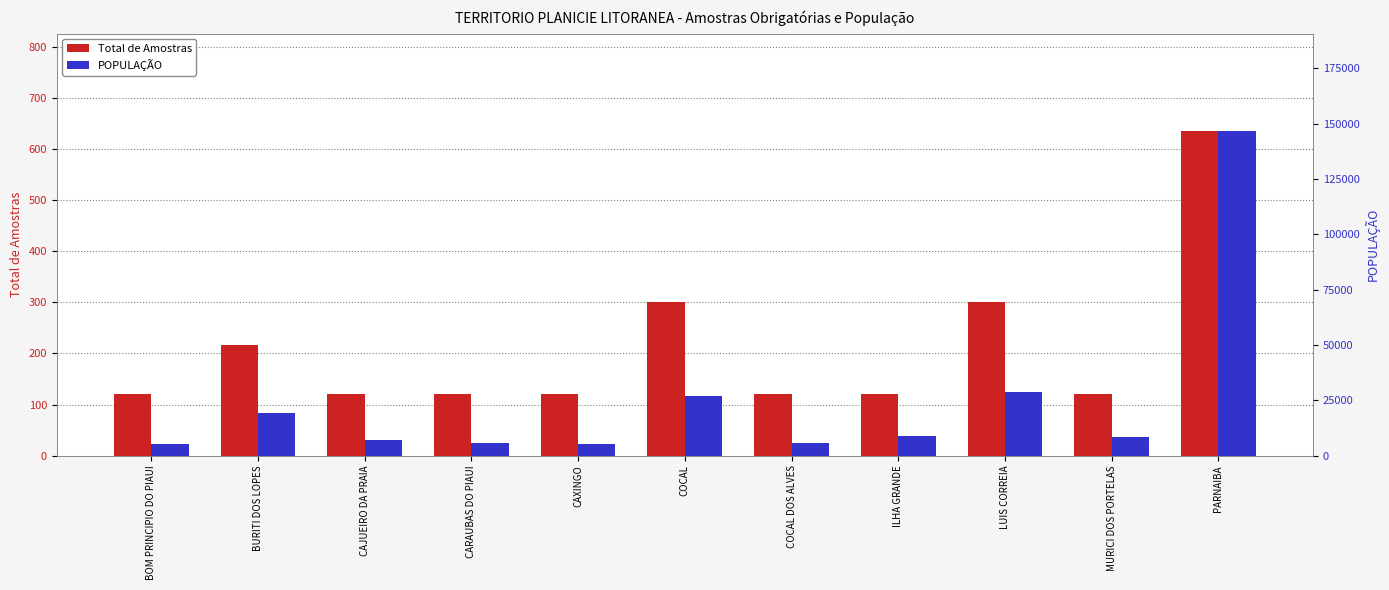

What is the total value across all series at CAJUEIRO DA PRAIA?

7363